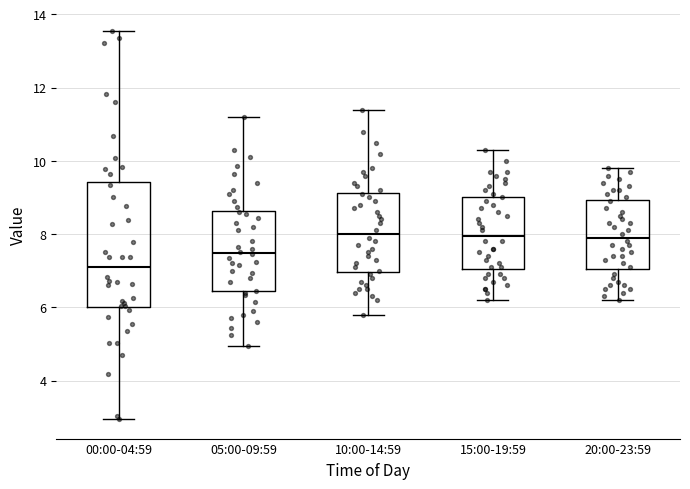

Which box is the tallest, from its lower edge to its upper edge?

00:00-04:59